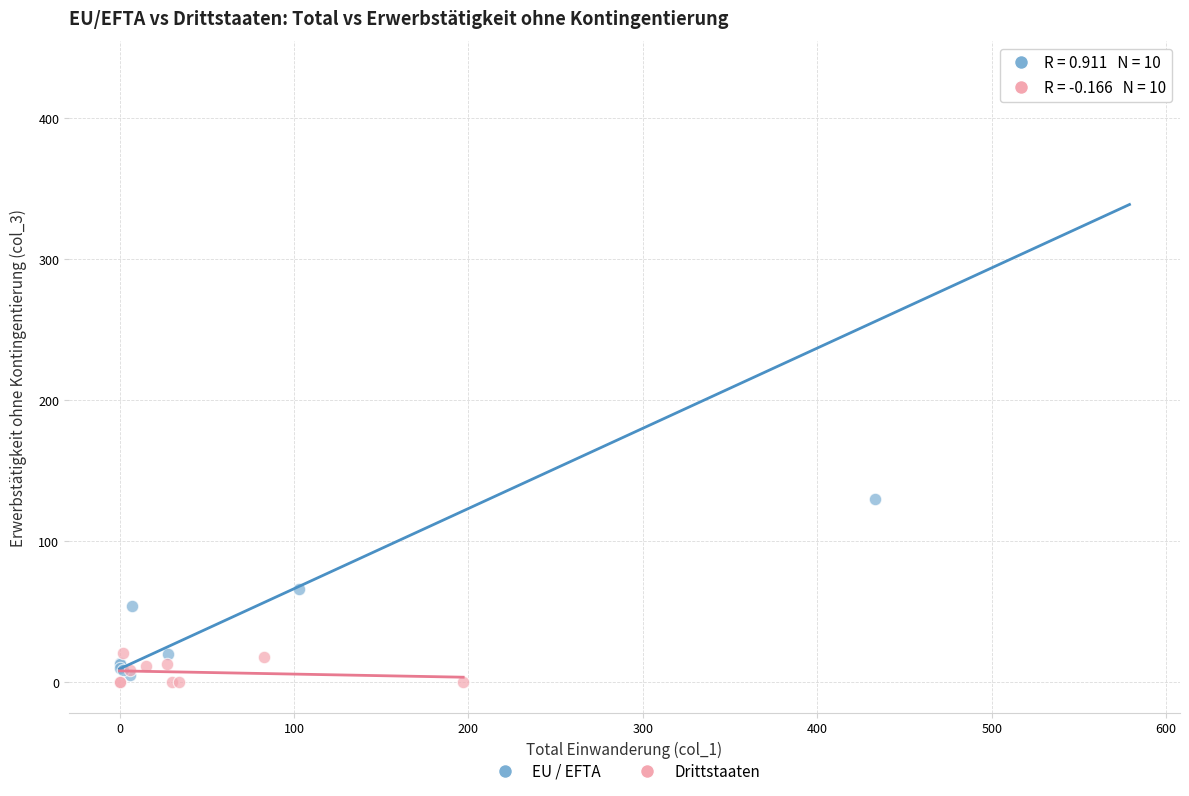

Which series has the widest spread of Y values?

EU / EFTA